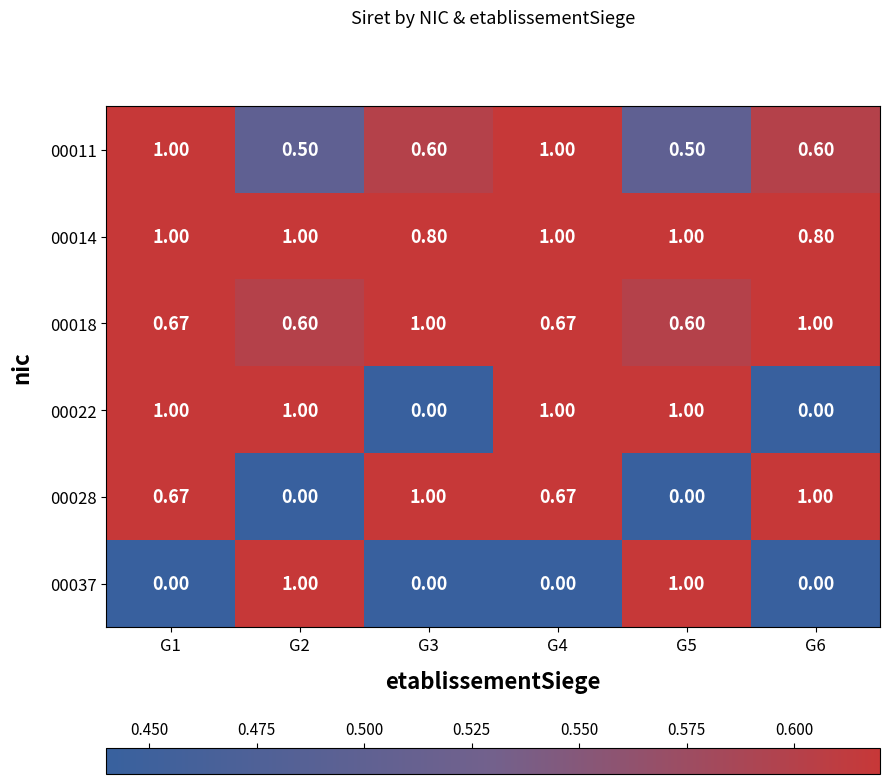

The 00028 series shows 1.0 at G3. True or false?

True